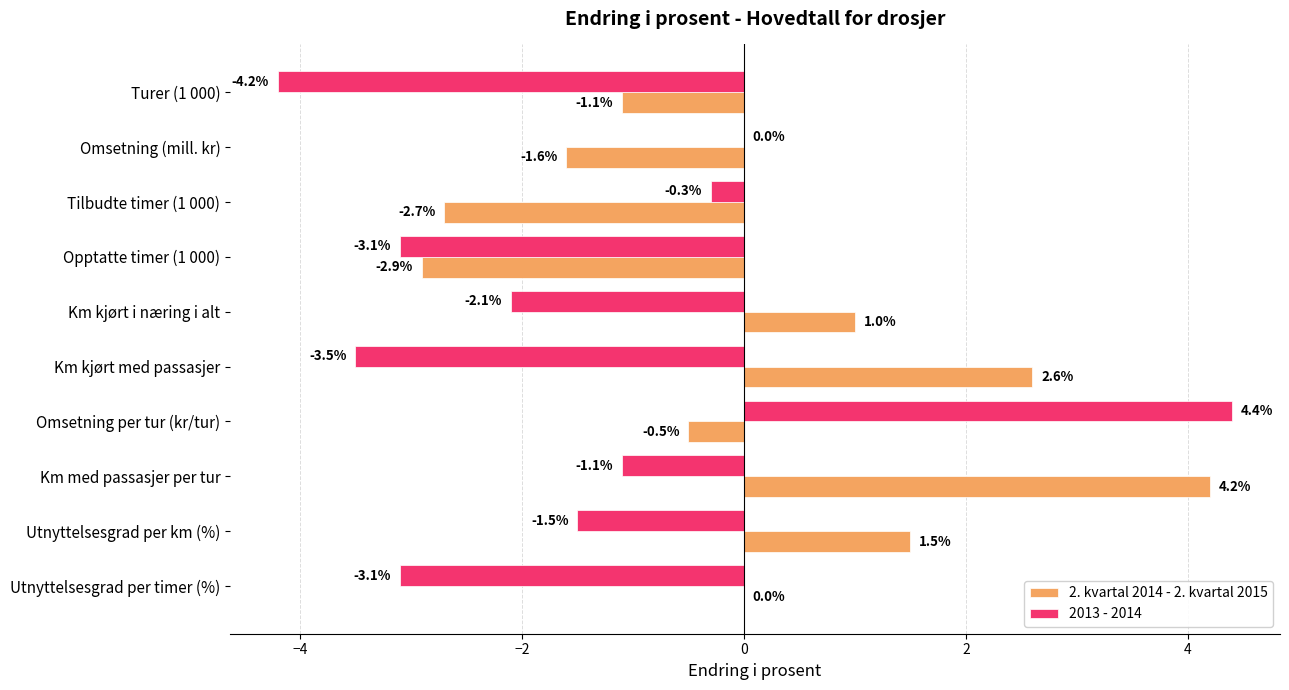

What is the maximum value shown in the chart?

4.4